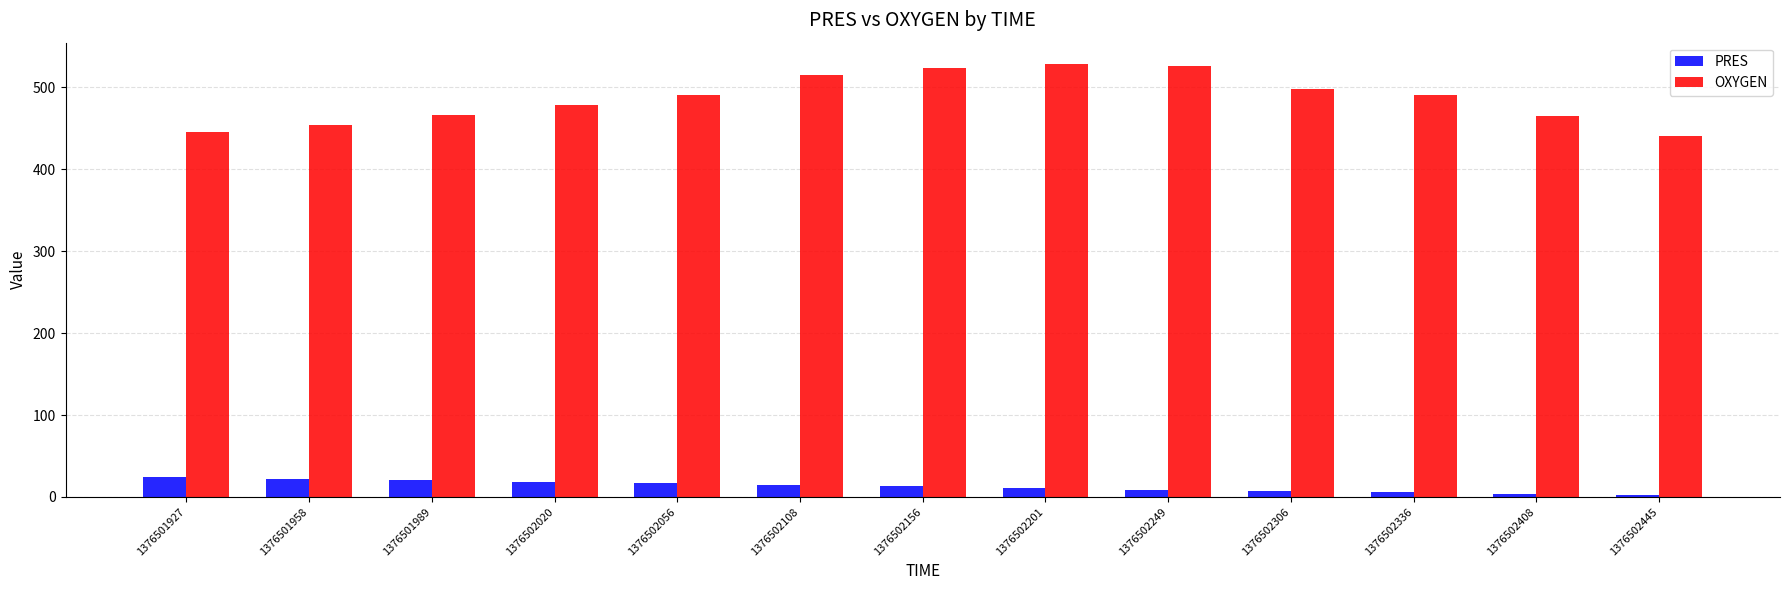

Count the number of data series in this chart.

2